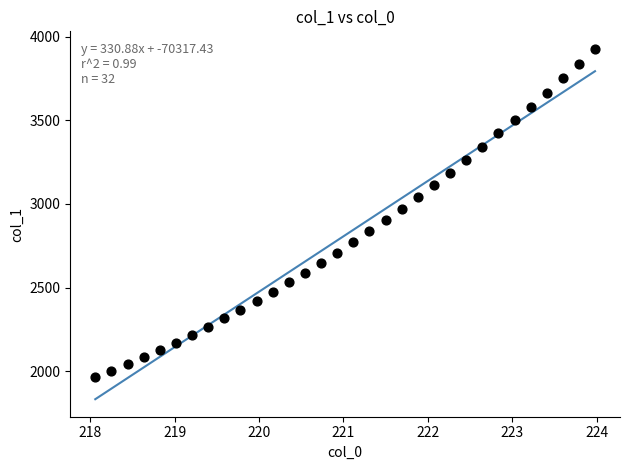

What is the range of Y values (max minus min)?

1962.8